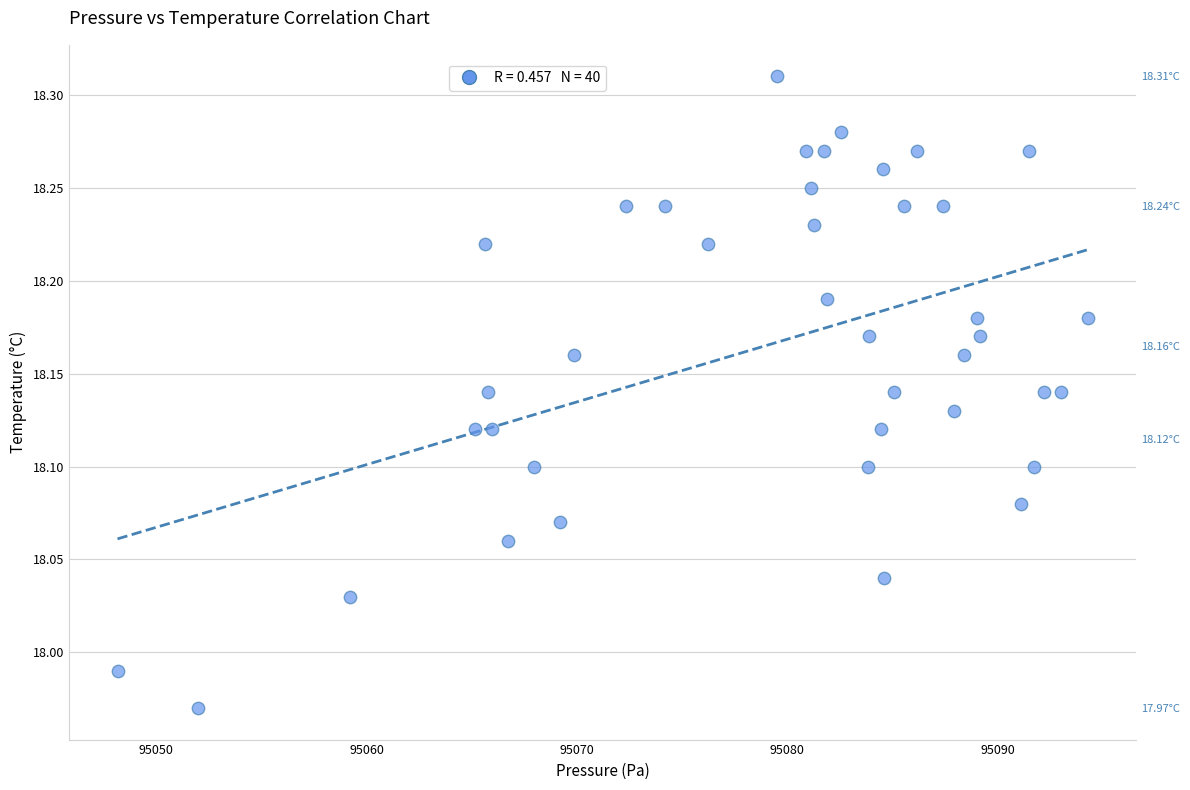

What is the range of Y values (max minus min)?

0.3